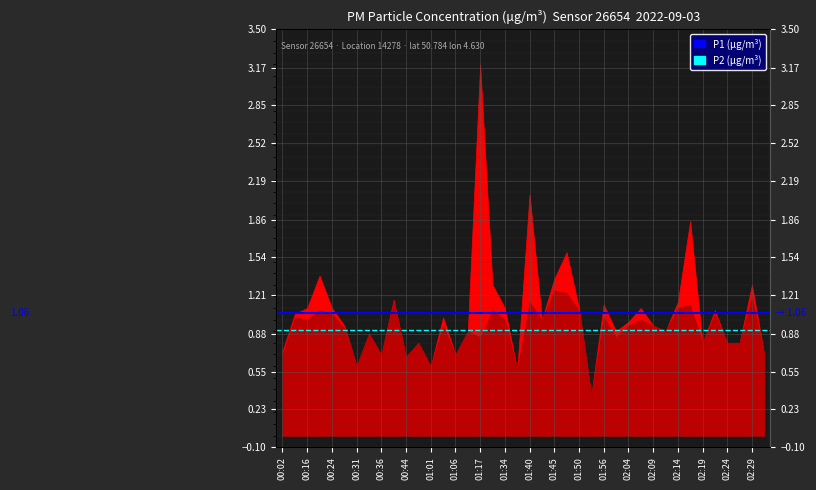

What is the total value across all series at 00:02?

2.0